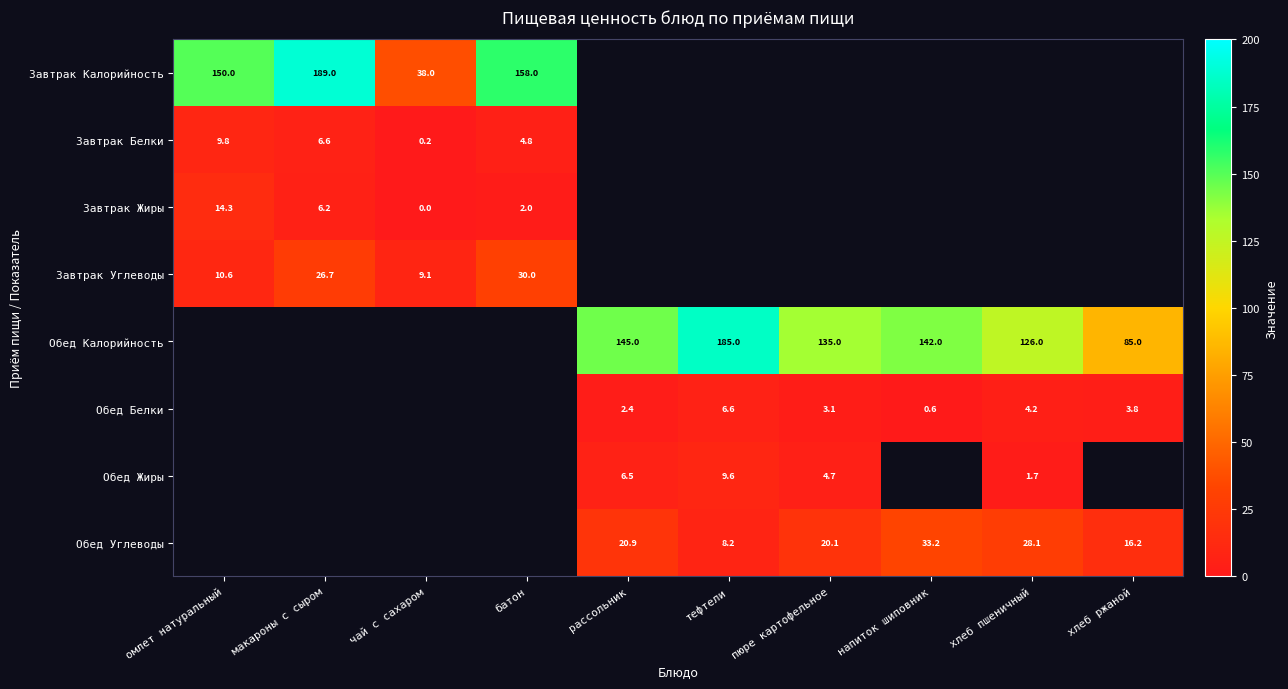

True or false: Обед Белки has a value of 11.4 at тефтели.

False